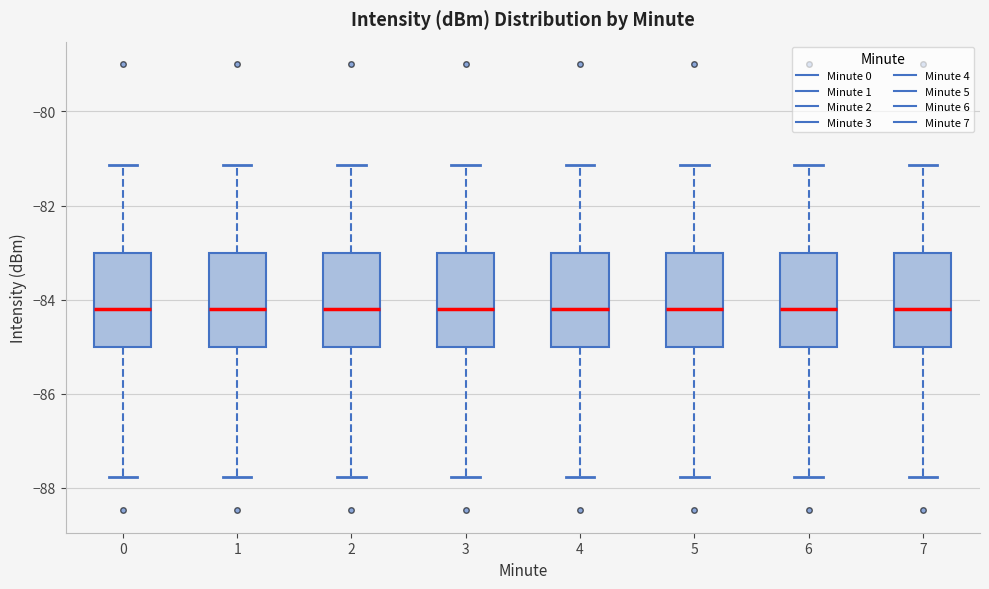

Where is the upper edge of the box at x = 6 on the y-axis? The values are not printed on the chart, so give them approximately, as read against the axis.

-83.0